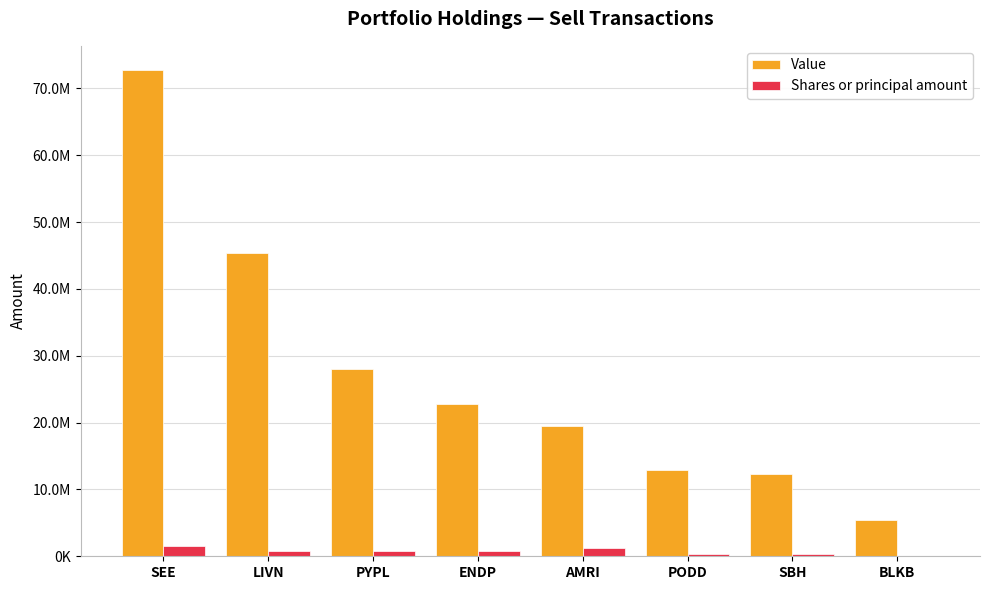

Which series has the largest total across all categories?

Value